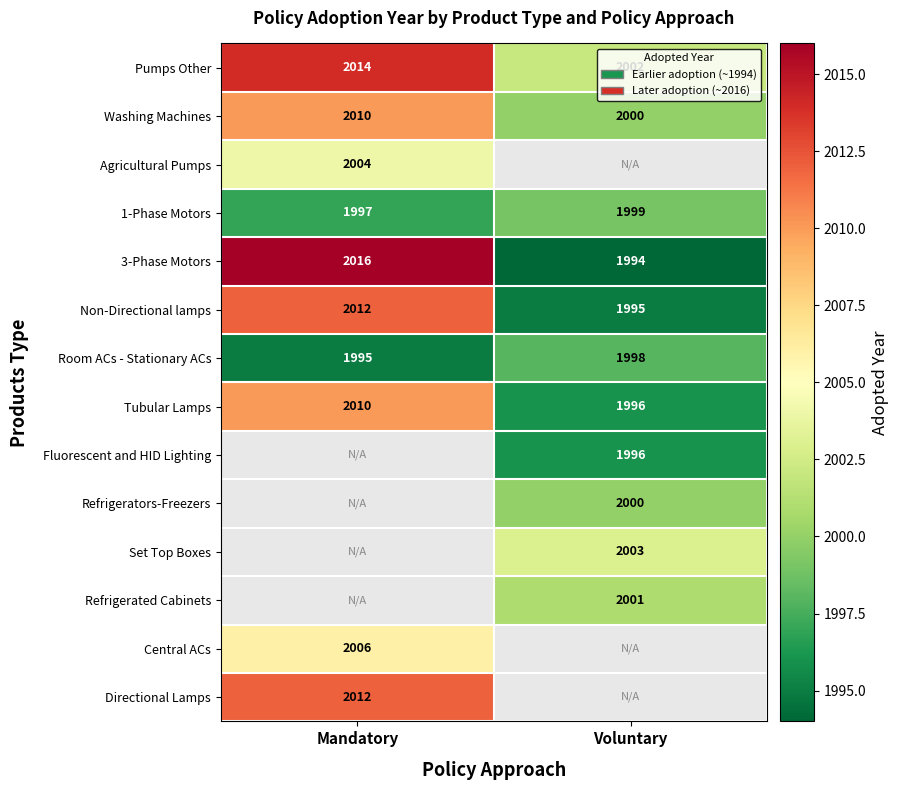

What is the spread (max minus min) of values at Mandatory?

21.0